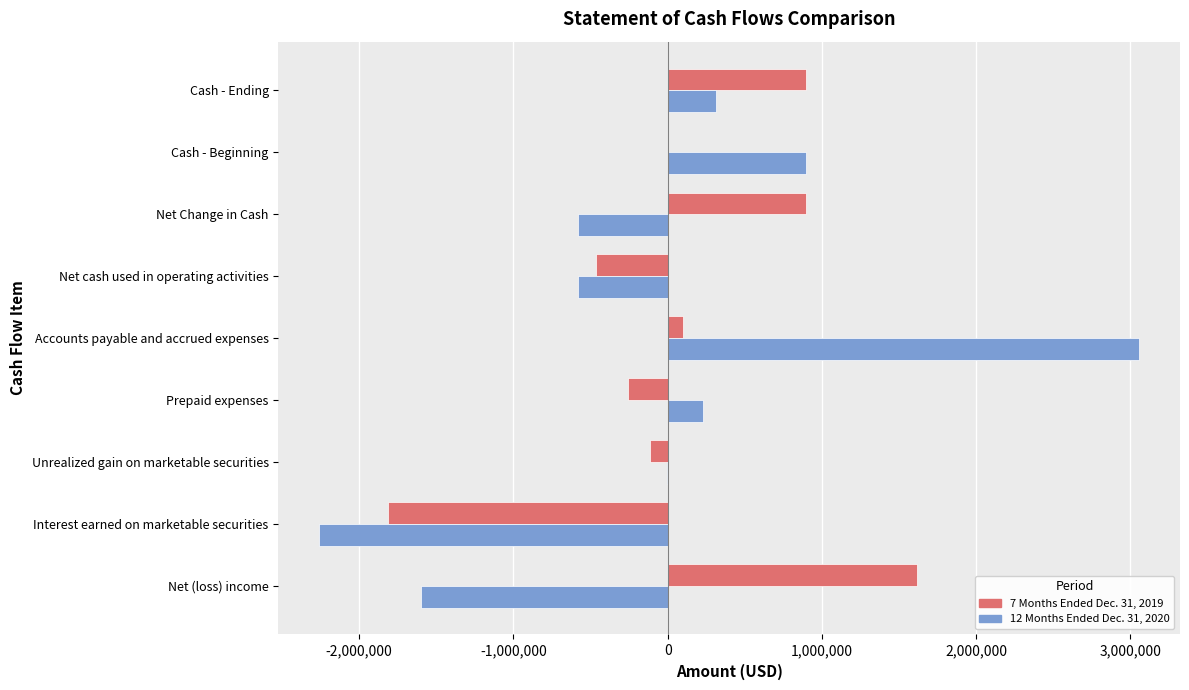

Between Interest earned on marketable securities and Cash - Ending, which series saw the biggest shift?

7 Months Ended Dec. 31, 2019